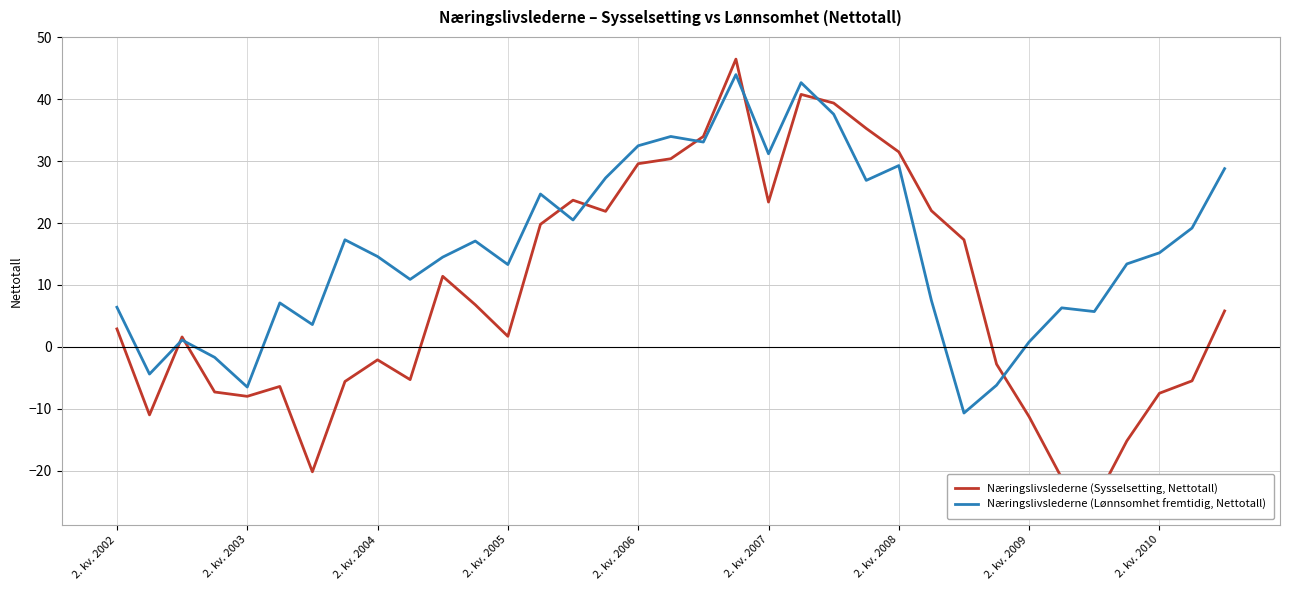

Which series has the widest spread of values?

Næringslivslederne (Sysselsetting, Nettotall)